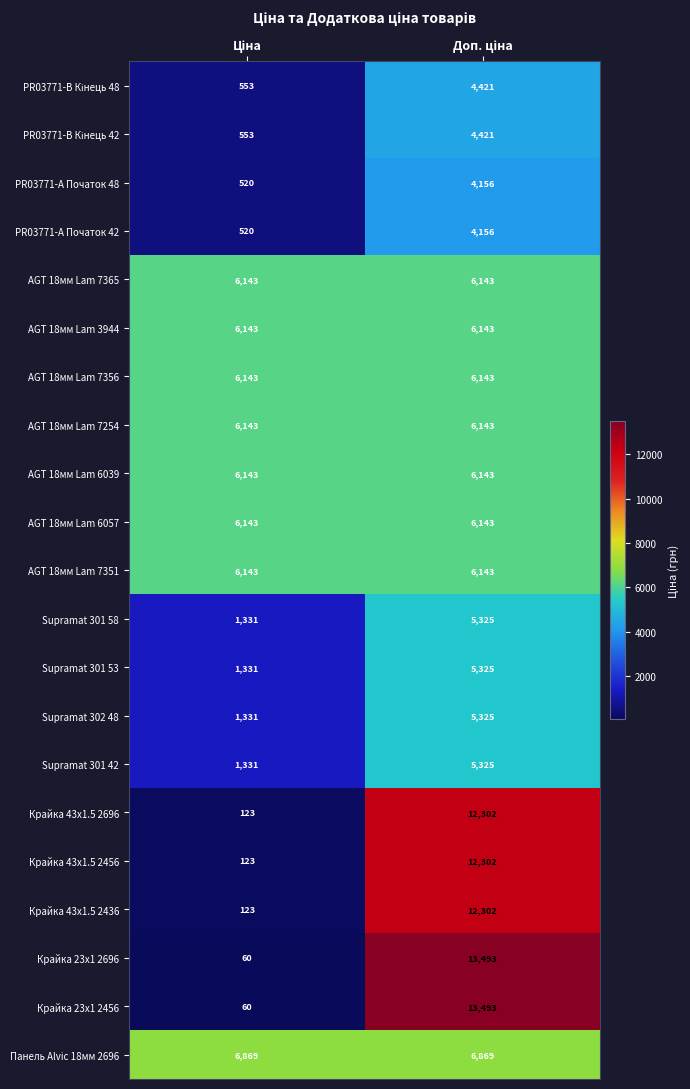

What is the minimum value shown in the chart?

60